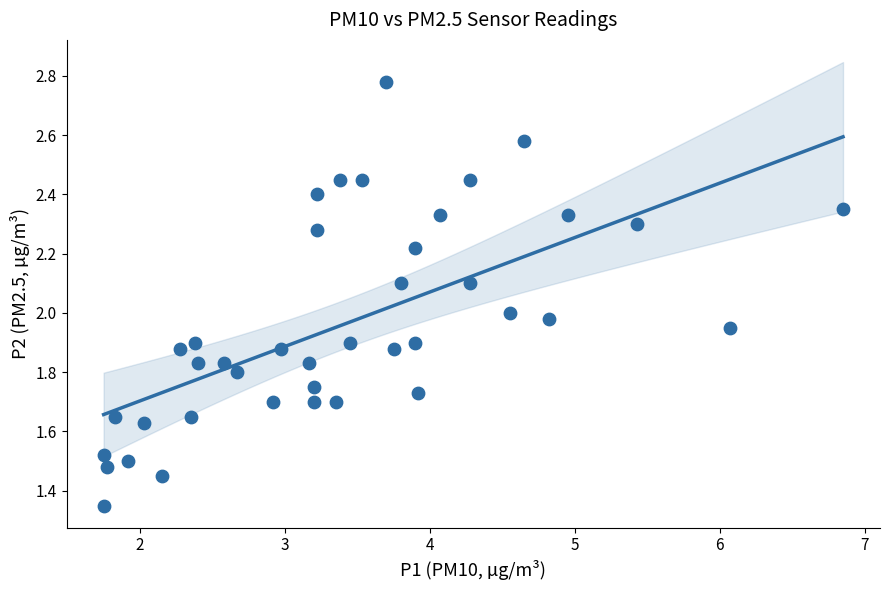

What is the range of X values (max minus min)?

5.1